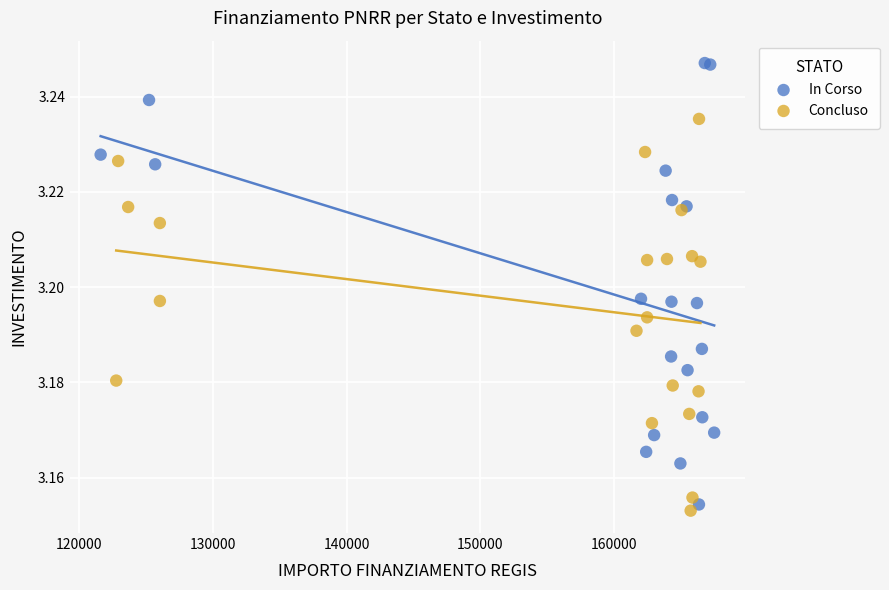

Which series has the largest Y range (max minus min)?

In Corso